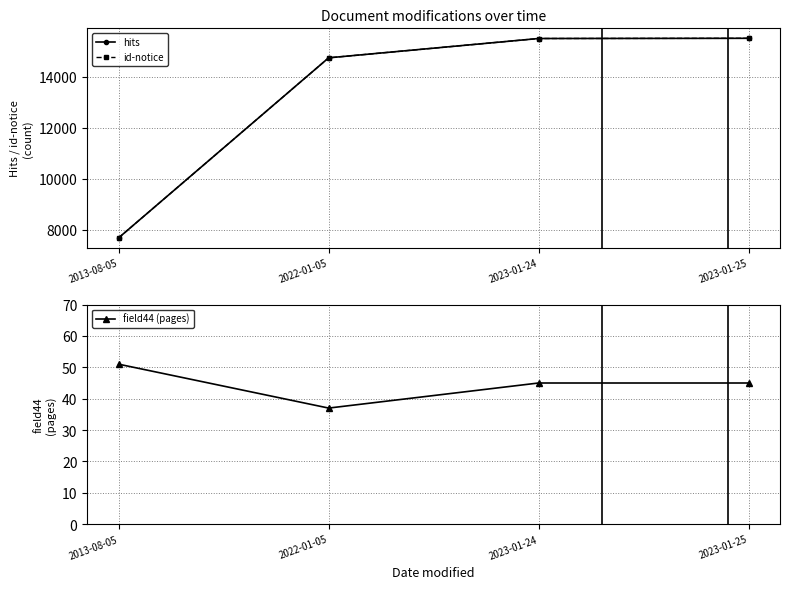

At which label is id-notice closest to 11595?

2022-01-05